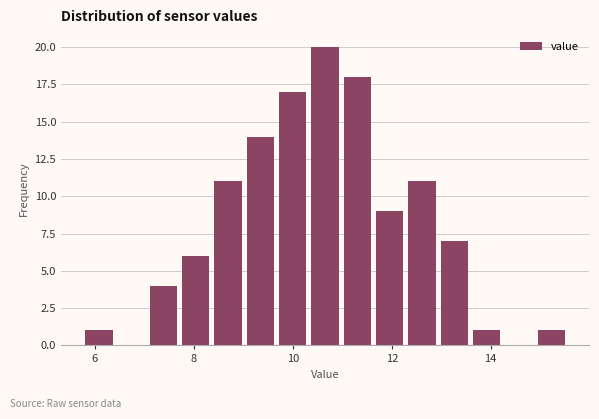

Read against the x-axis, roughly where is the centre of the tallest bar?

10.6